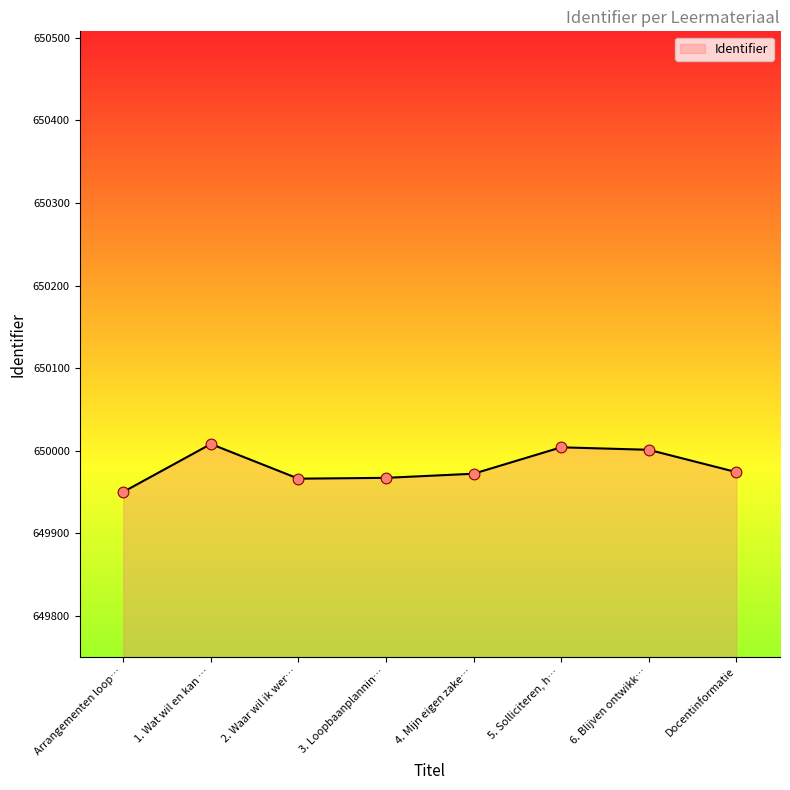

Approximately how many times larger is the value at 6. Blijven ontwikk… compared to 3. Loopbaanplannin…?

1.0